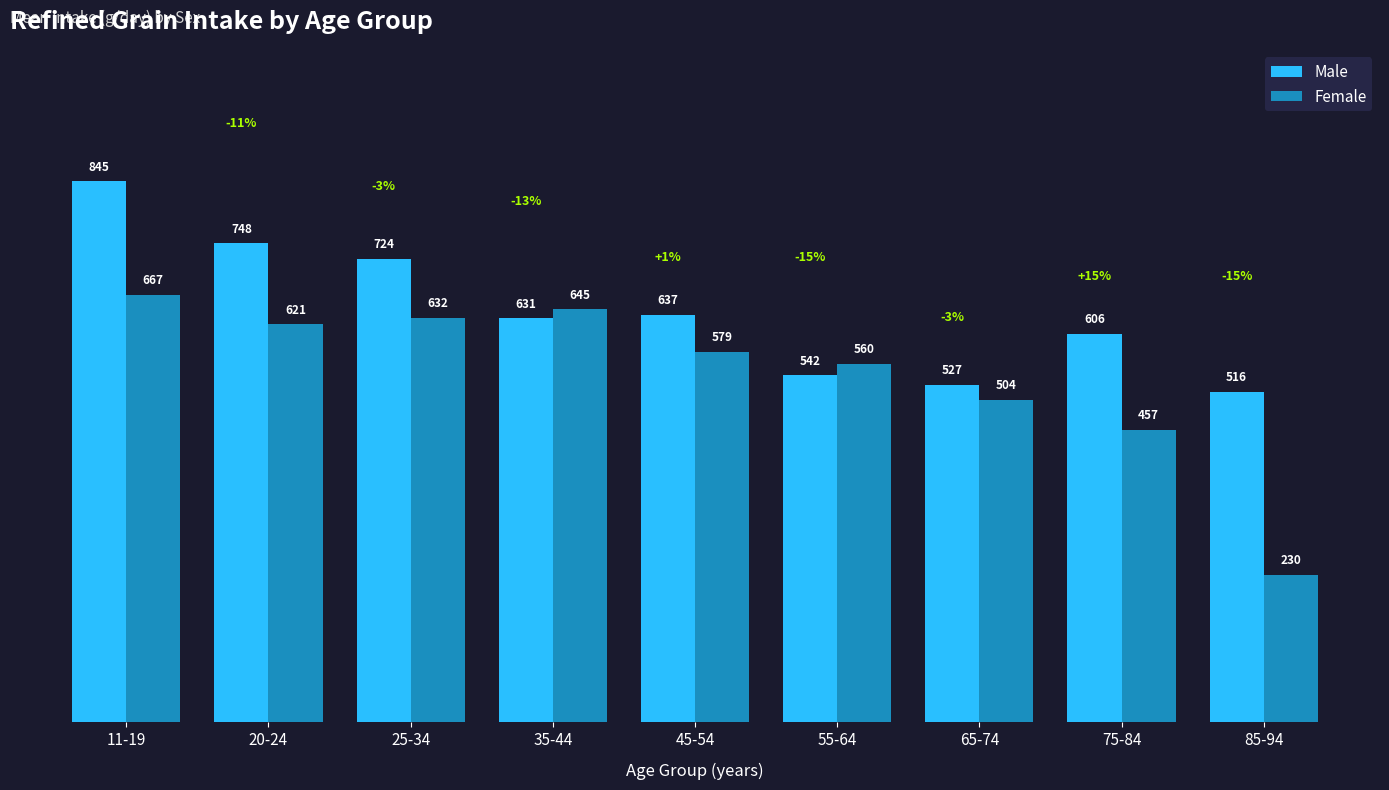

Which series changed the most between 20-24 and 45-54?

Male